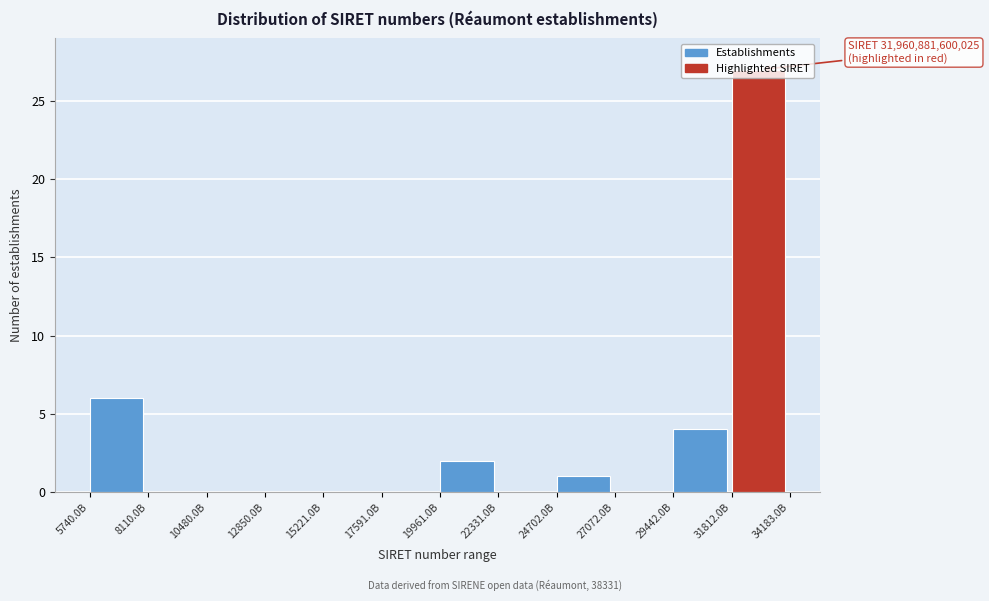

True or false: the data shows 0 at 22331.0B.

True